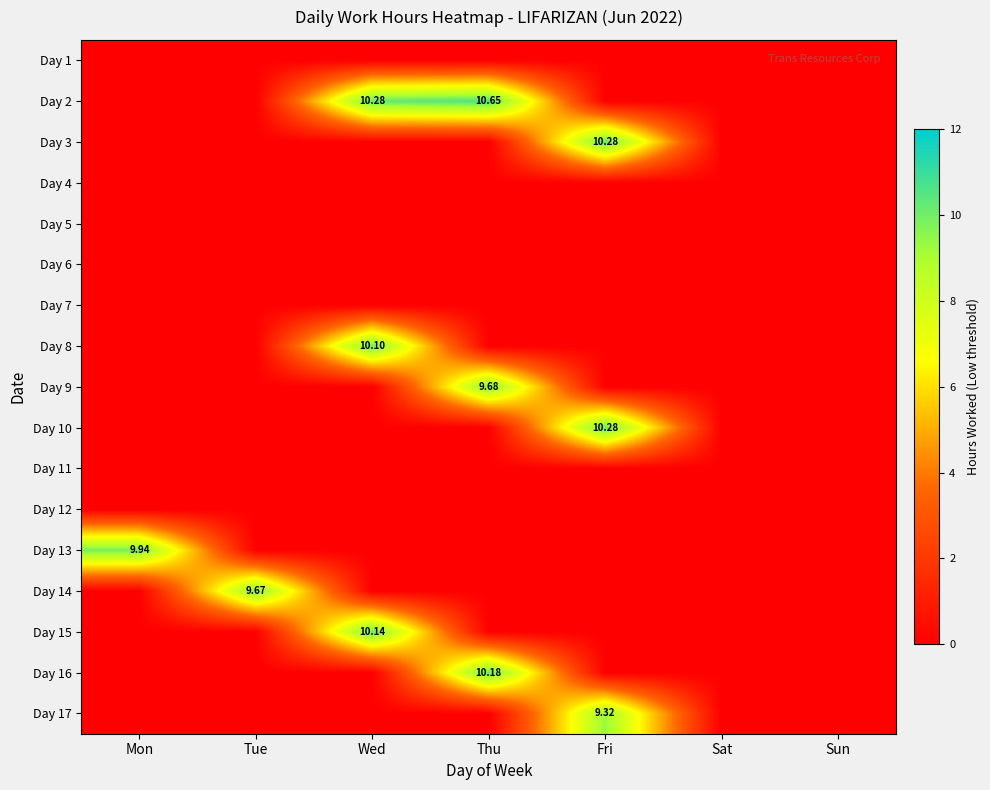

Is the value of Day 3 at Sat greater than the value of Day 5 at Sat?

No